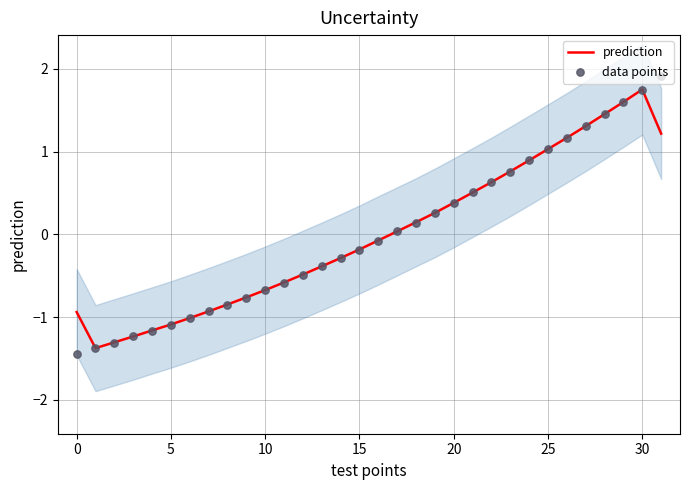

Which series contains the lowest Y value?

data points